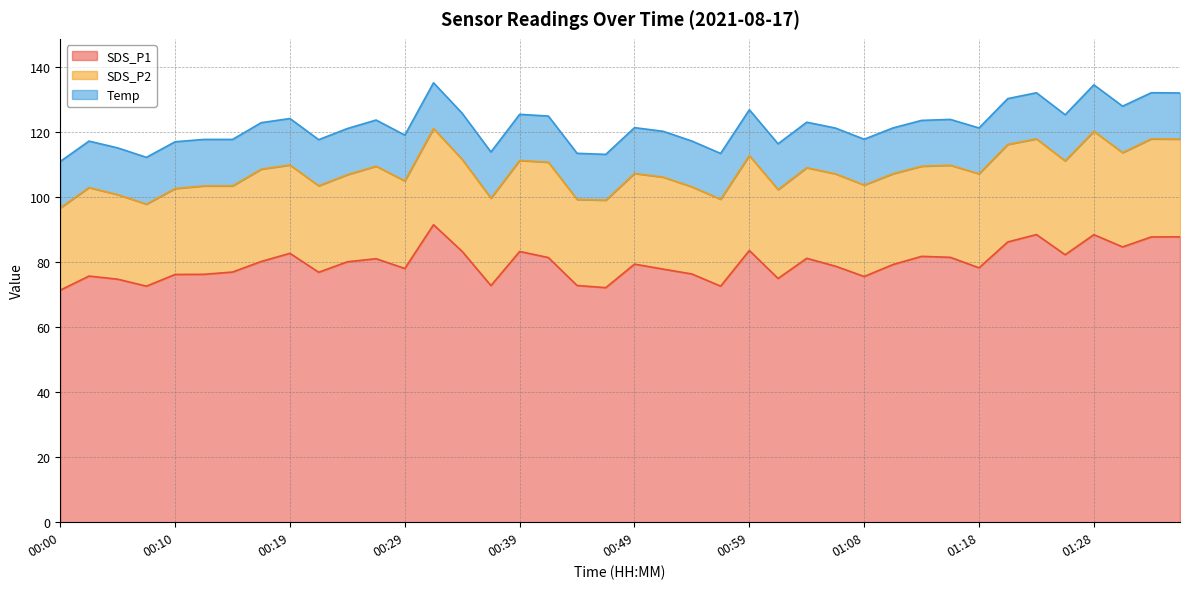

What is the label of the 1st point from the left?

00:00